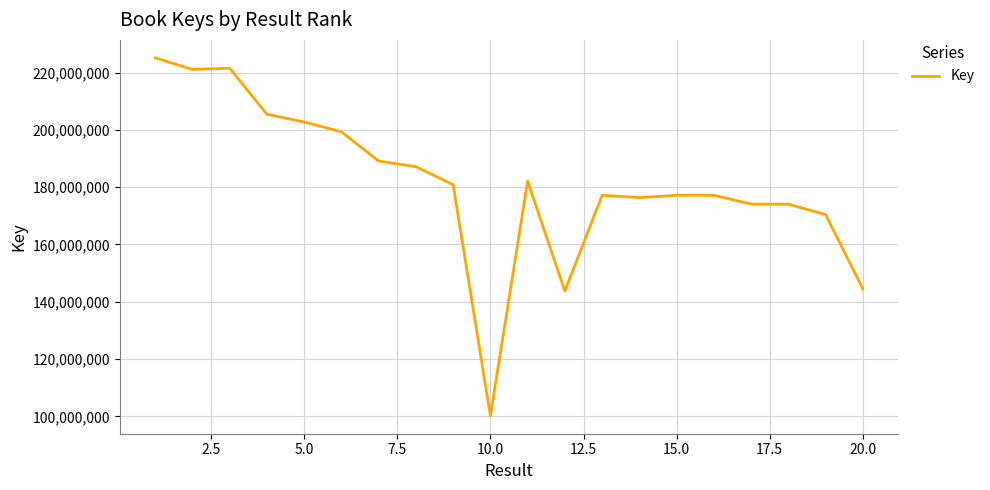

What is the maximum value shown in the chart?

225142428